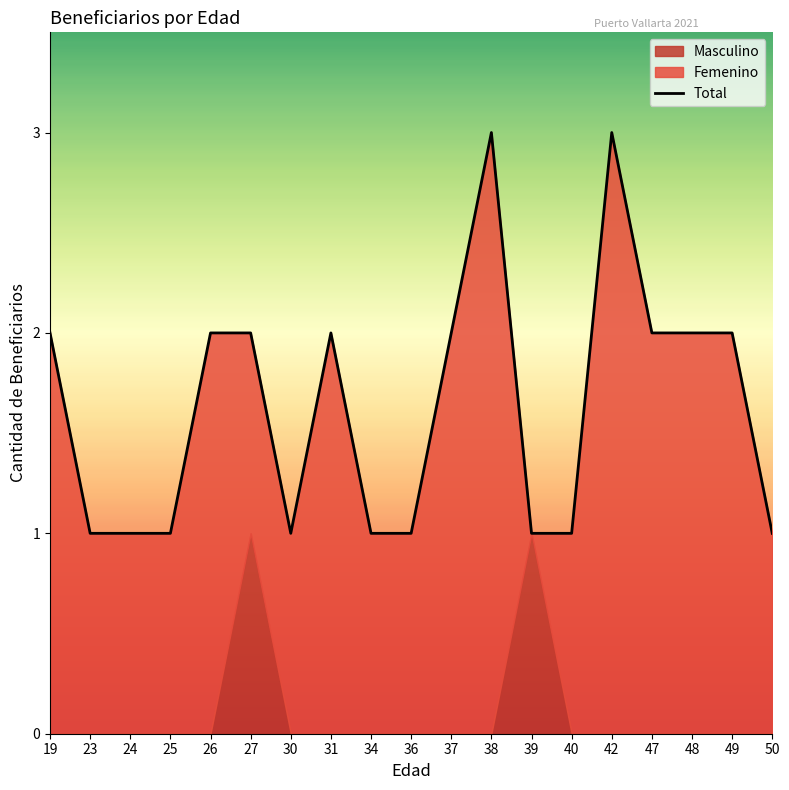

What is the smallest value displayed?

1